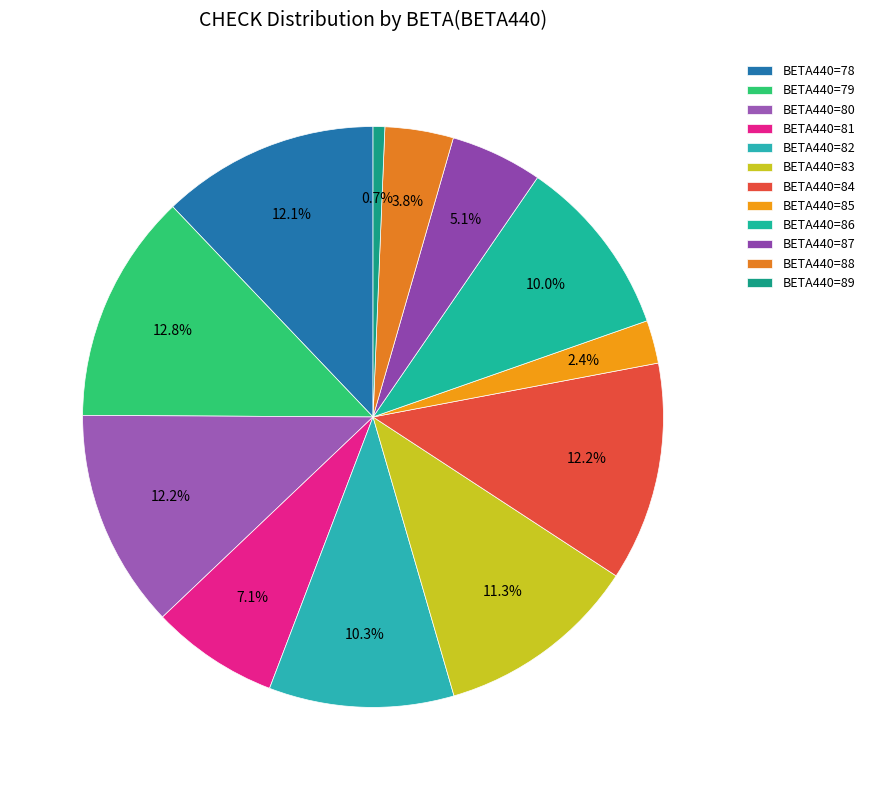

How many segments does this pie chart have?

12